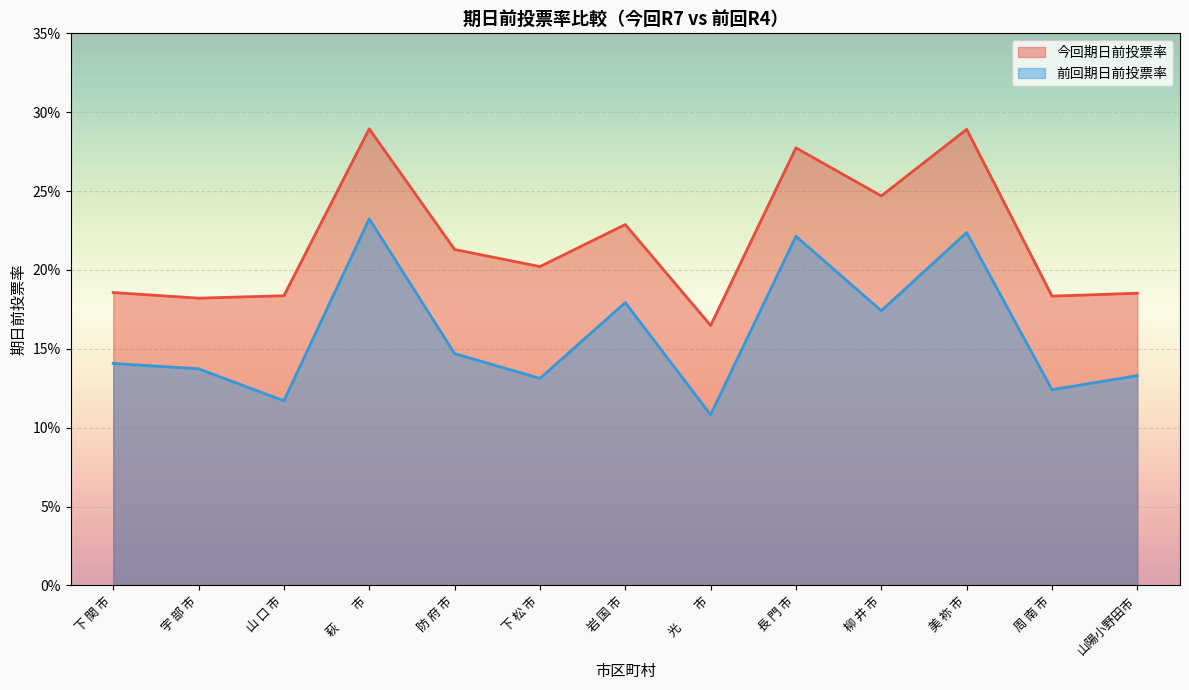

Between 柳 井 市 and 周 南 市, which series saw the biggest shift?

今回期日前投票率